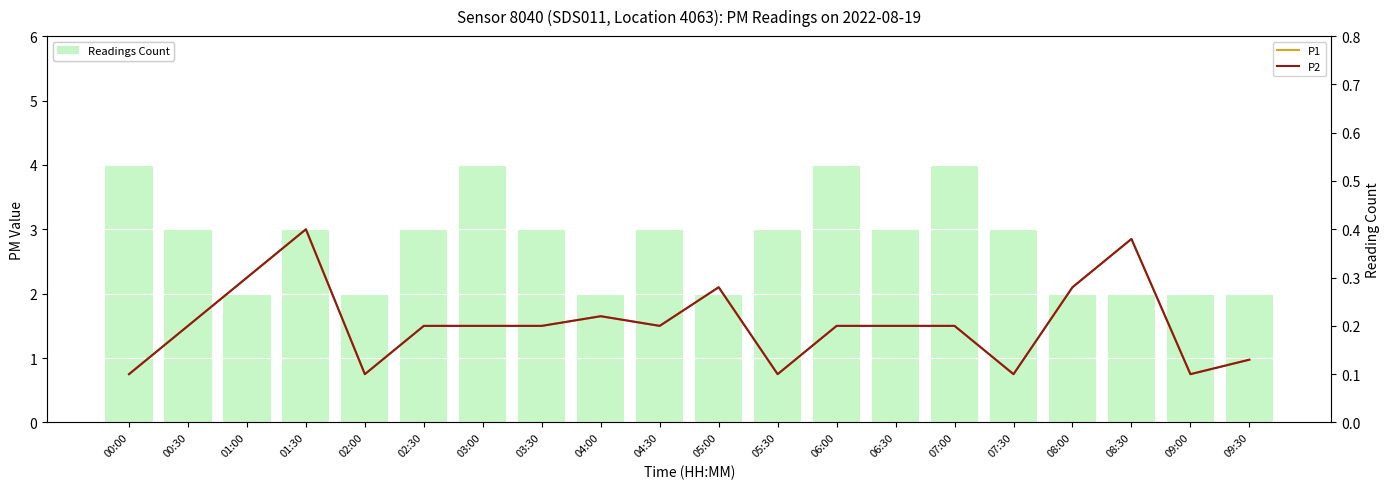

What is the spread (max minus min) of values at 08:00?

1.7